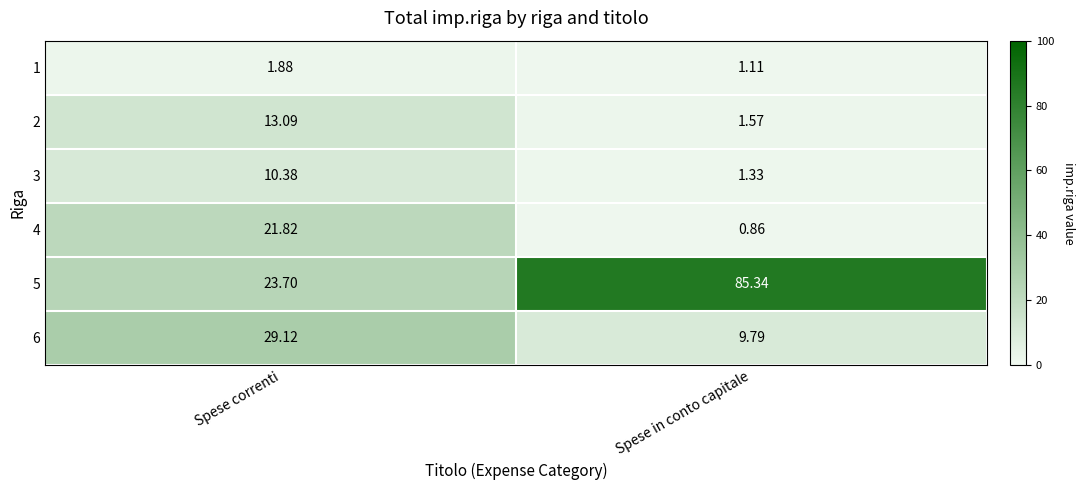

What is the spread (max minus min) of values at Spese correnti?

27.2